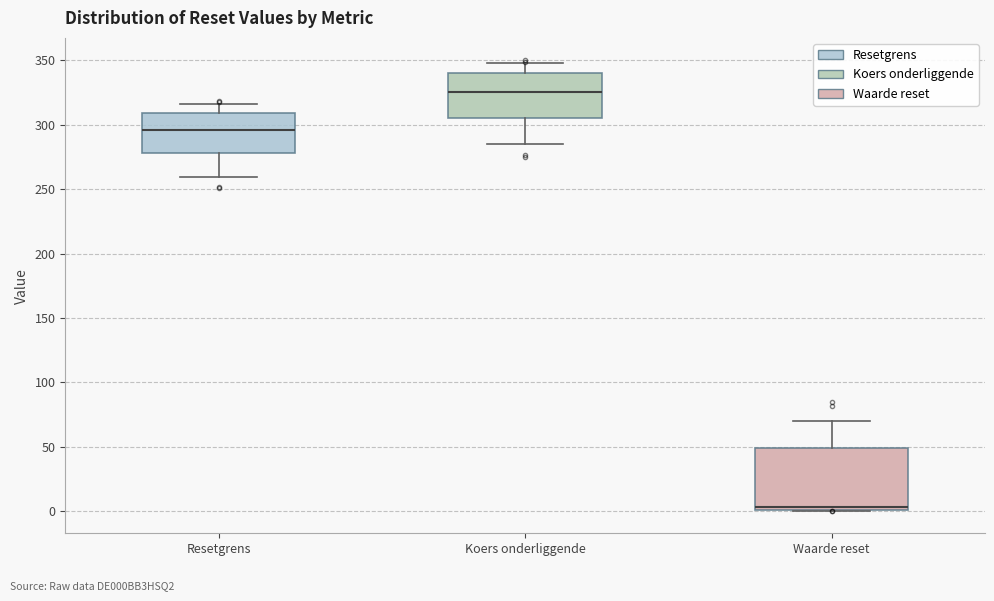

Reading left to right, transcribe this box plot: for each box, give where its median line is, the range the box spans, and where its two whiskers end, as read against the y-axis. The values are not printed on the chart, so give them approximately, as read against the axis.

Resetgrens: median 295, box 280 to 310, whiskers 260 to 315
Koers onderliggende: median 325, box 305 to 340, whiskers 285 to 350
Waarde reset: median 5, box 0 to 50, whiskers 0 to 70